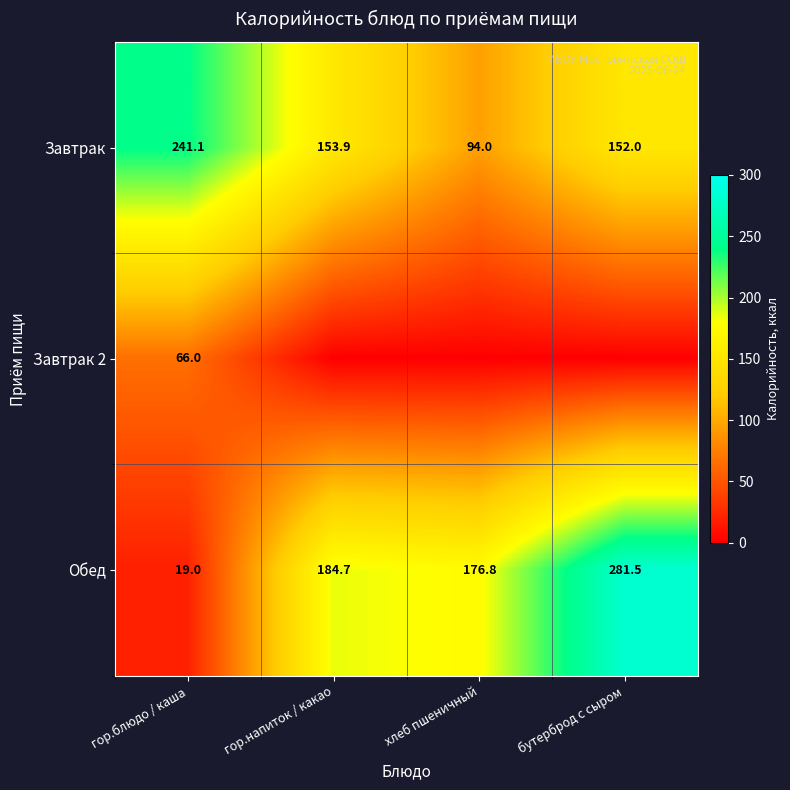

What is the difference between the highest and lowest values at гор.блюдо / каша?

222.1